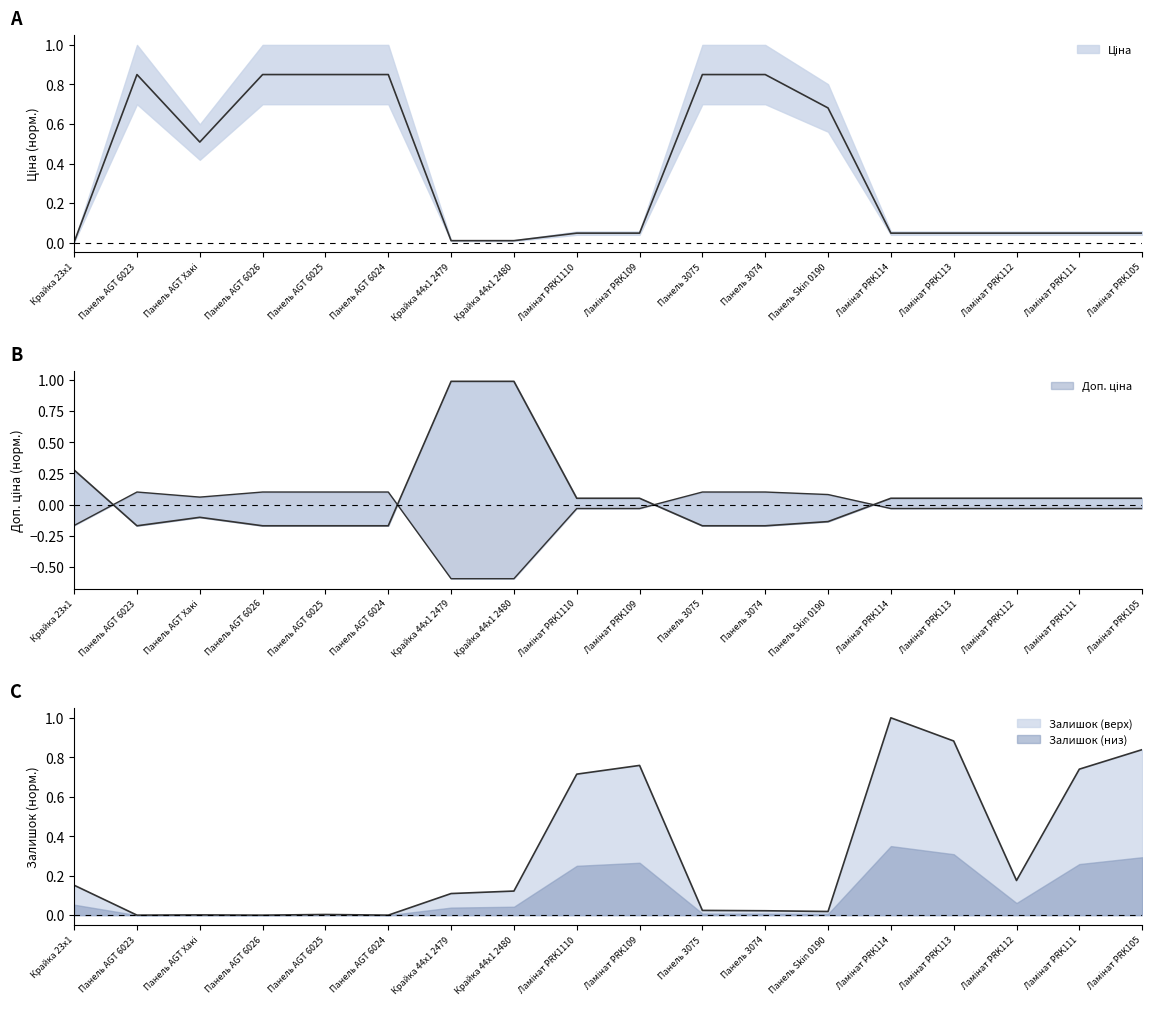

Between Ламінат PRK111 and Крайка 23x1, which is larger?

Ламінат PRK111